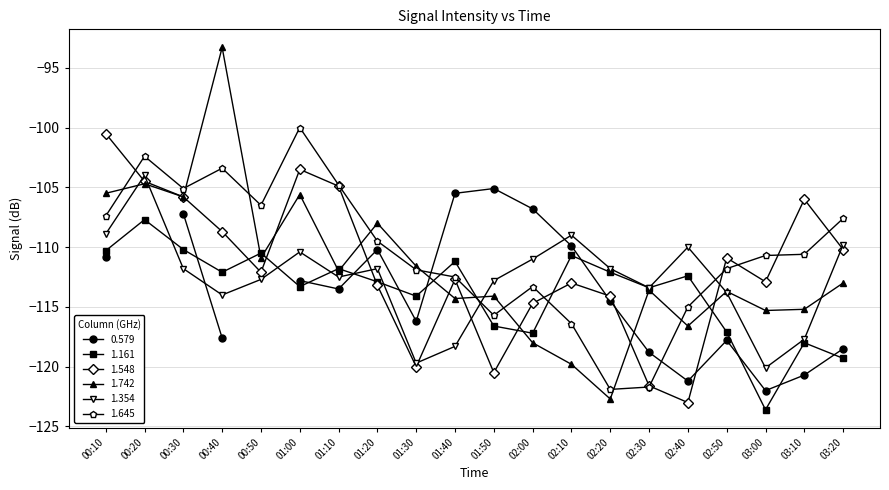

Count the number of categories in the chart.

20